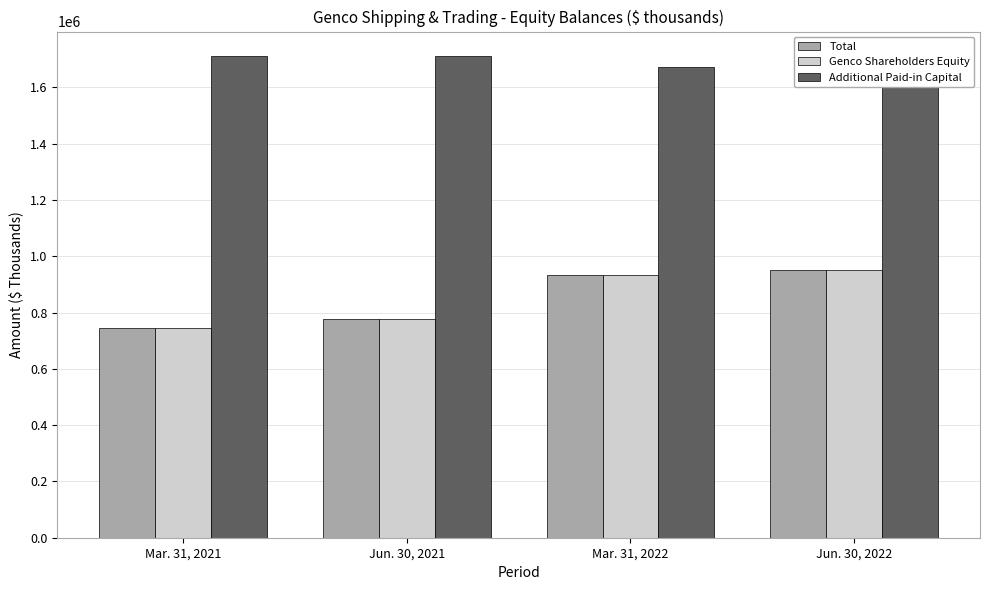

Reading left to right, list all the values displayed in this chart.

Total: 746817	777272	934069	950459
Genco Shareholders Equity: 746817	777272	933805	949952
Additional Paid-in Capital: 1713082	1711523	1674400	1641664